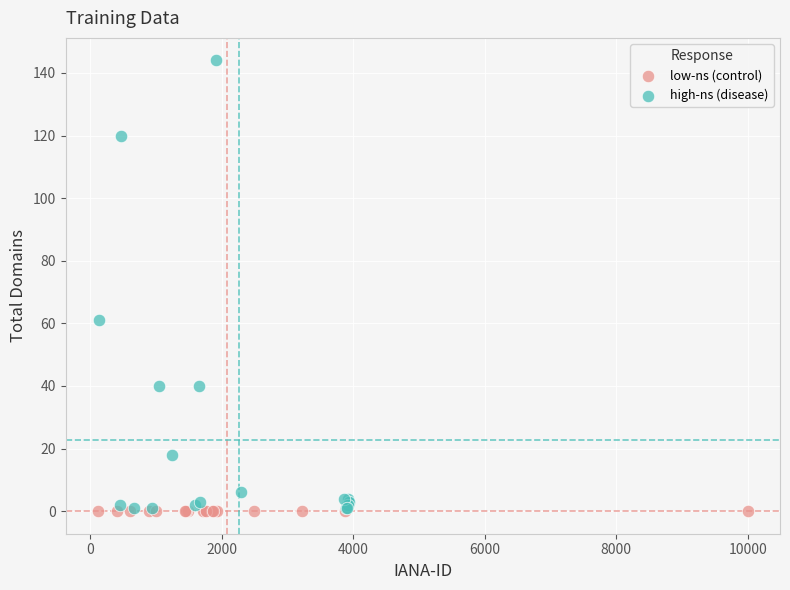

Which series reaches the maximum Y coordinate?

high-ns (disease)